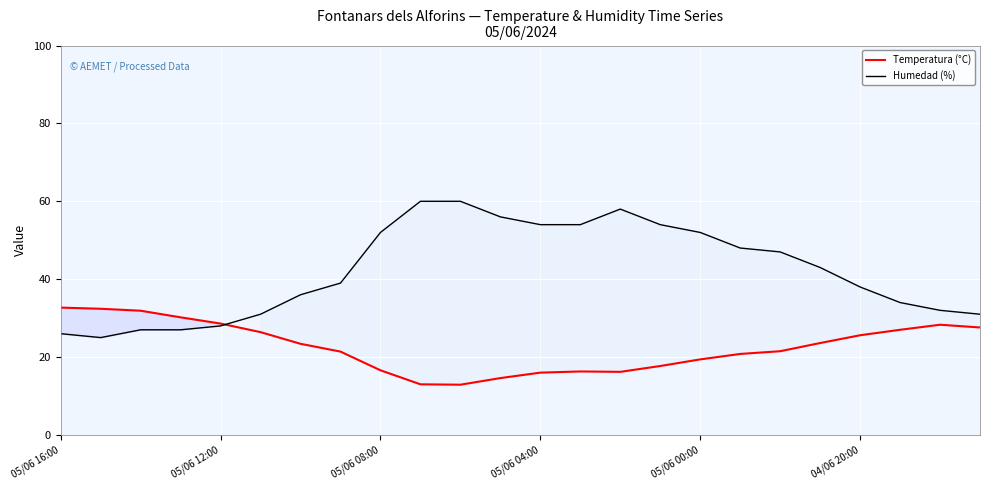

Where does the Humedad (%) series first go above 43?

05/06 08:00